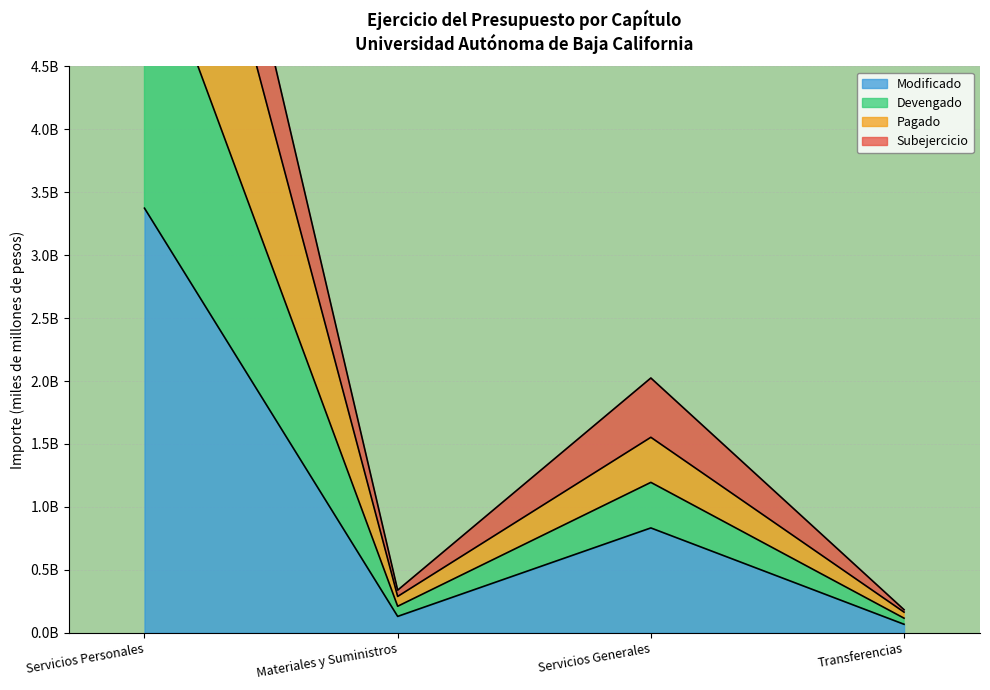

What is the difference between the highest and lowest values at Servicios Personales?

4.5